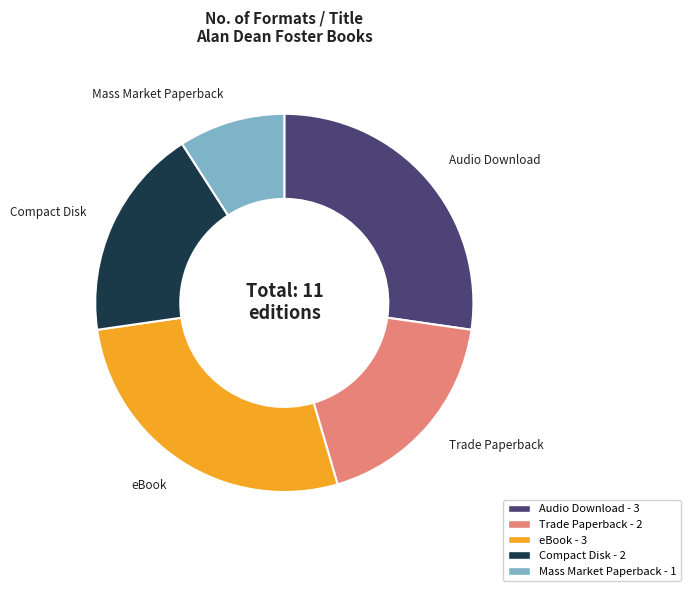

Is the sum of Compact Disk and Trade Paperback greater than half?

No